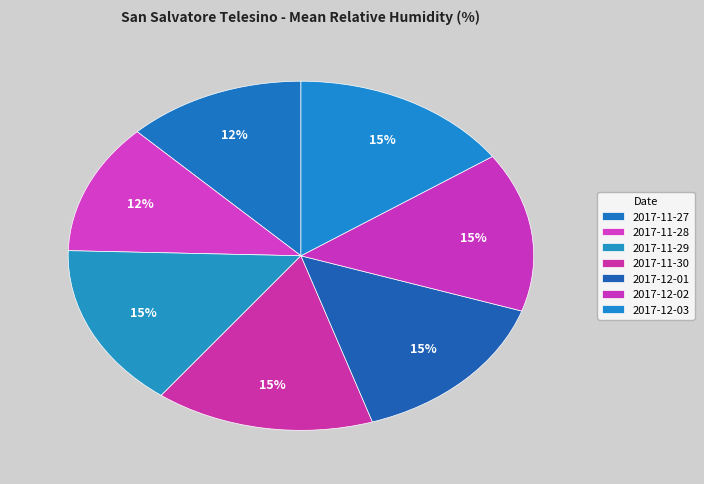

Rank the categories by value from lowest to highest.

2017-11-28, 2017-11-27, 2017-12-02, 2017-12-01, 2017-11-29, 2017-11-30, 2017-12-03